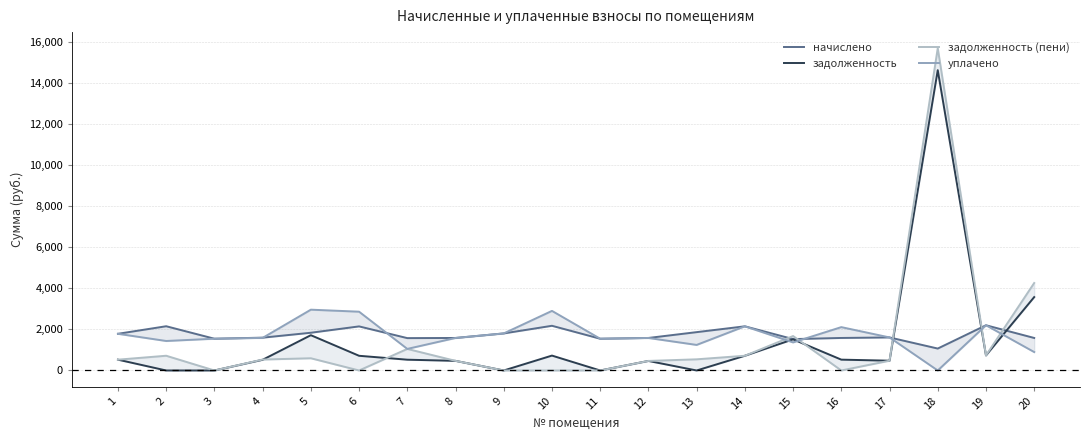

List the labels in order of начислено value, largest first.

19, 10, 2, 14, 6, 13, 5, 9, 1, 17, 4, 8, 12, 16, 20, 7, 3, 11, 15, 18